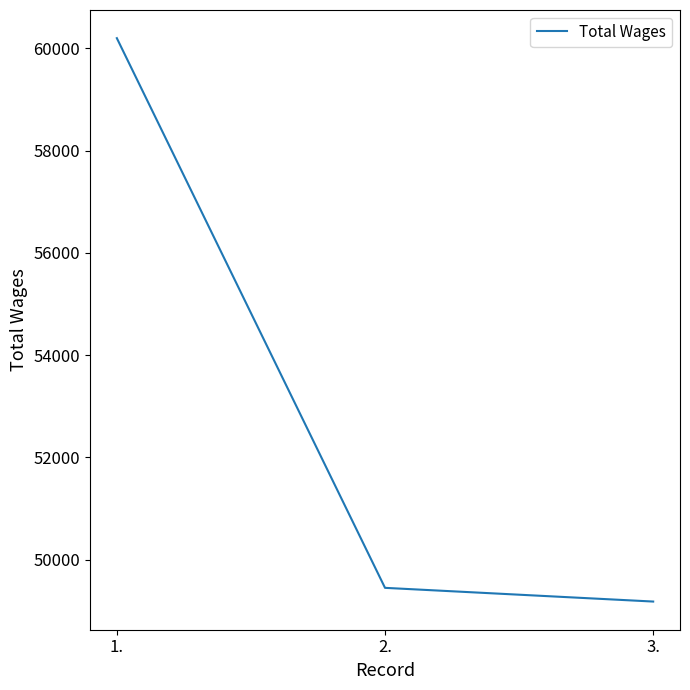

What is the approximate value at 2., to the nearest 50?

49450